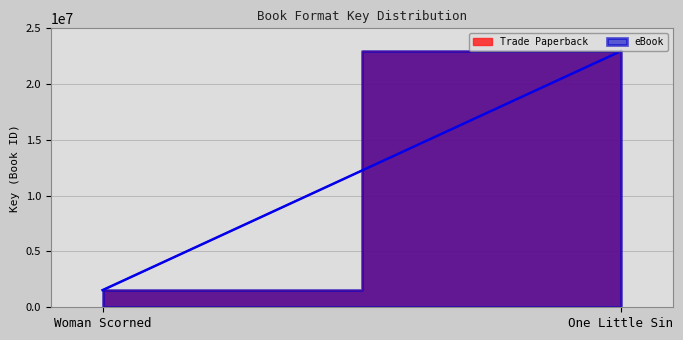

At One Little Sin, list the series in order from largest to smallest.

Trade Paperback, eBook